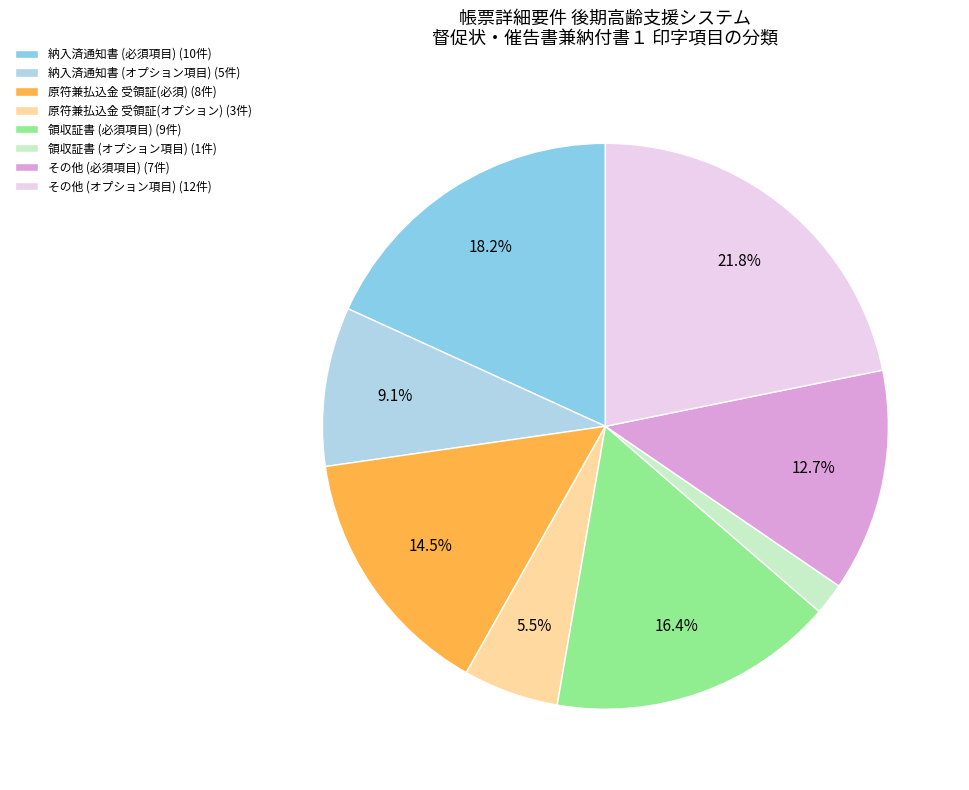

What percentage is NOT represented by 原符兼払込金 受領証(必須) (8件)?

85.5%